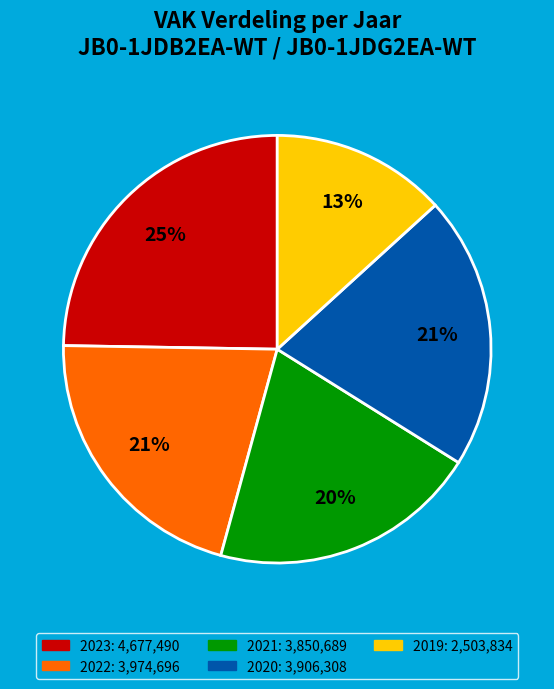

To the nearest percent, what is the average slice percentage?

20%